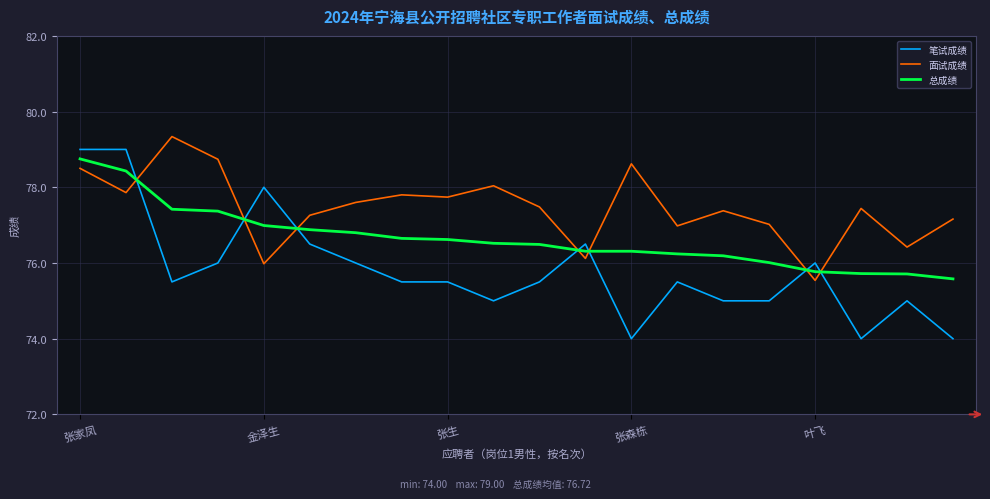

List the series in order of their overall mean, lowest first.

笔试成绩, 总成绩, 面试成绩